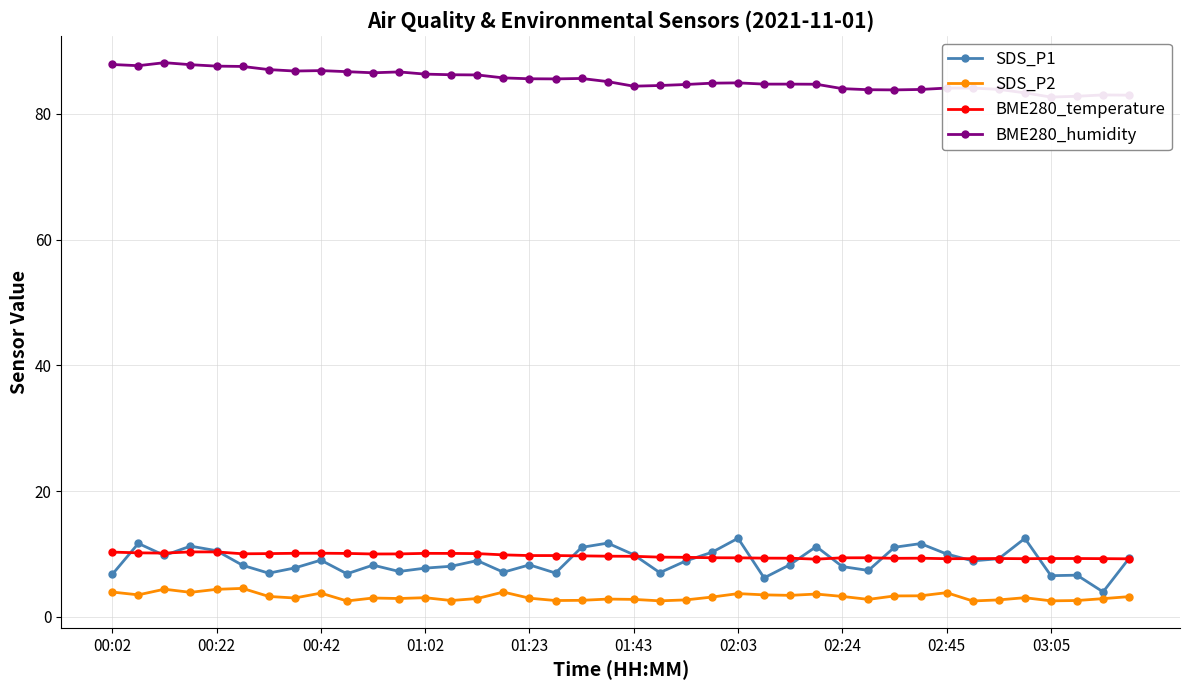

Reading right to left, list all the values displayed in this chart.

SDS_P1: 9.3	4.0	6.6	6.5	12.5	9.2	8.9	10.0	11.7	11.1	7.4	8.0	11.2	8.3	6.2	12.5	10.3	8.9	7.0	9.9	11.7	11.1	7.0	8.3	7.1	8.9	8.1	7.8	7.2	8.2	6.8	9.0	7.8	7.0	8.2	10.5	11.2	9.8	11.7	6.8
SDS_P2: 3.2	2.9	2.6	2.5	3.0	2.7	2.5	3.9	3.4	3.3	2.8	3.2	3.6	3.4	3.5	3.7	3.1	2.7	2.5	2.8	2.8	2.6	2.6	3.0	4.0	2.9	2.6	3.0	2.9	3.0	2.5	3.8	3.0	3.2	4.5	4.4	3.9	4.4	3.5	4.0
BME280_temperature: 9.2	9.3	9.3	9.3	9.2	9.3	9.3	9.2	9.3	9.3	9.4	9.4	9.2	9.3	9.3	9.4	9.4	9.5	9.5	9.6	9.7	9.7	9.8	9.8	9.9	10.1	10.1	10.1	10.0	10.0	10.1	10.1	10.1	10.1	10.0	10.3	10.3	10.1	10.2	10.3
BME280_humidity: 83.0	83.0	82.8	82.7	83.3	83.9	84.1	84.1	83.9	83.8	83.8	84.0	84.7	84.7	84.7	84.9	84.9	84.7	84.5	84.4	85.1	85.6	85.5	85.6	85.7	86.2	86.2	86.3	86.7	86.5	86.7	86.9	86.8	87.0	87.5	87.6	87.8	88.1	87.6	87.8